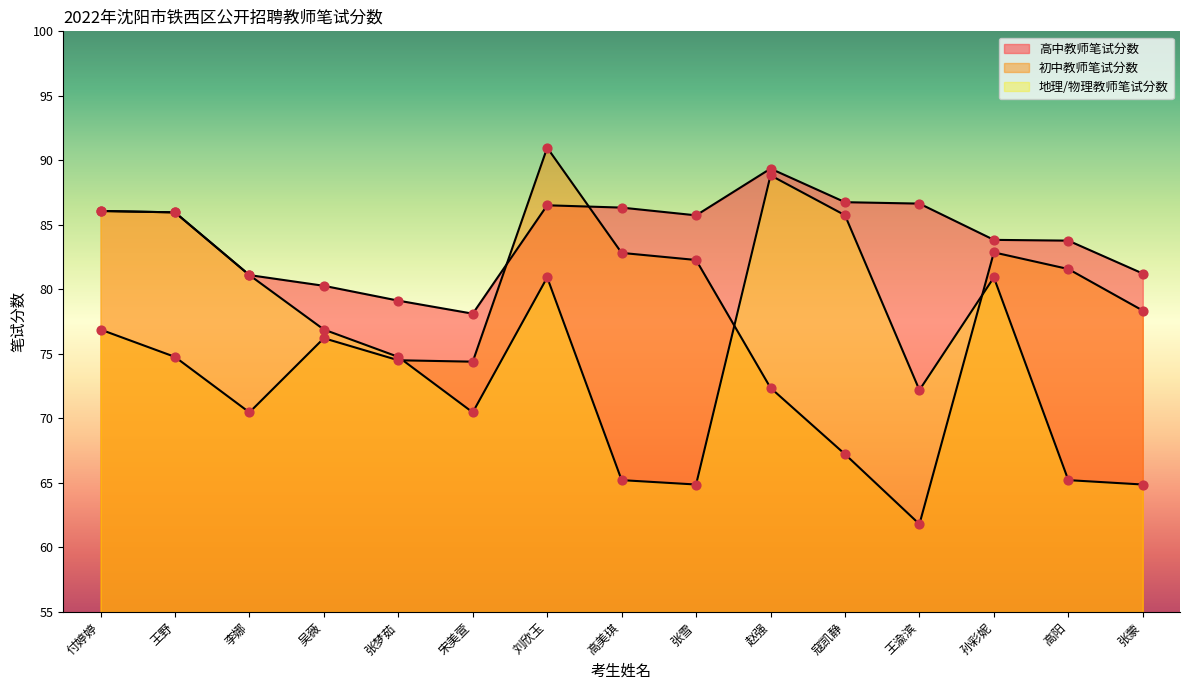

What are all the series names shown in the legend?

高中教师笔试分数, 初中教师笔试分数, 地理/物理教师笔试分数